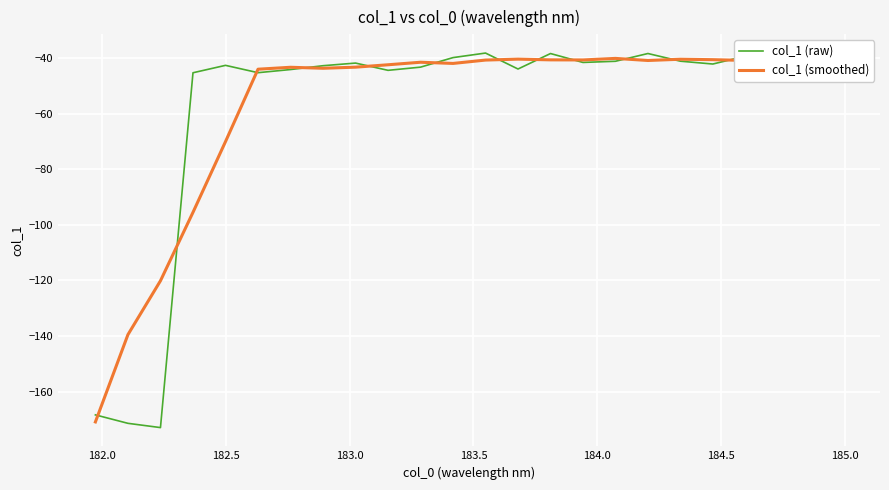

What is the smallest value displayed?

-172.9